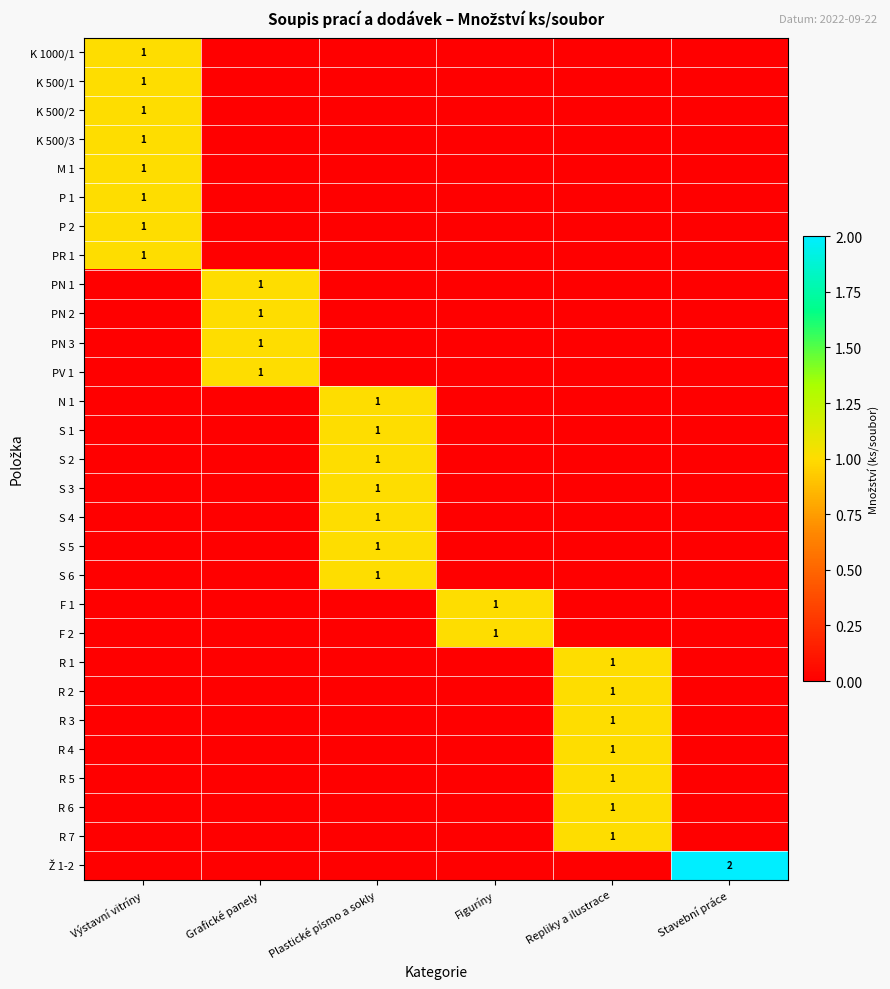

Is it true that R 4 equals 0 at Repliky a ilustrace?

False